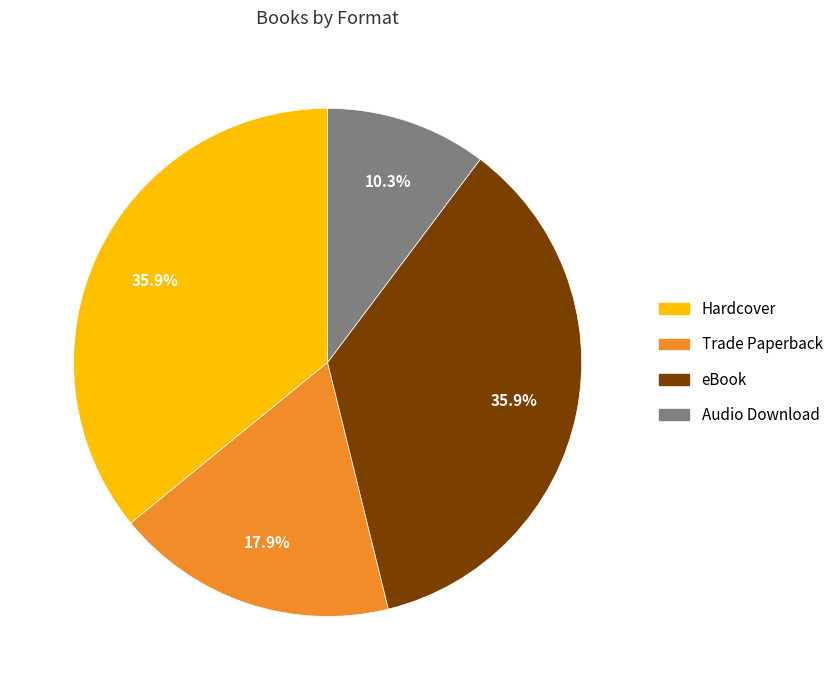

Approximately how many times larger is the value at eBook compared to Trade Paperback?

2.0